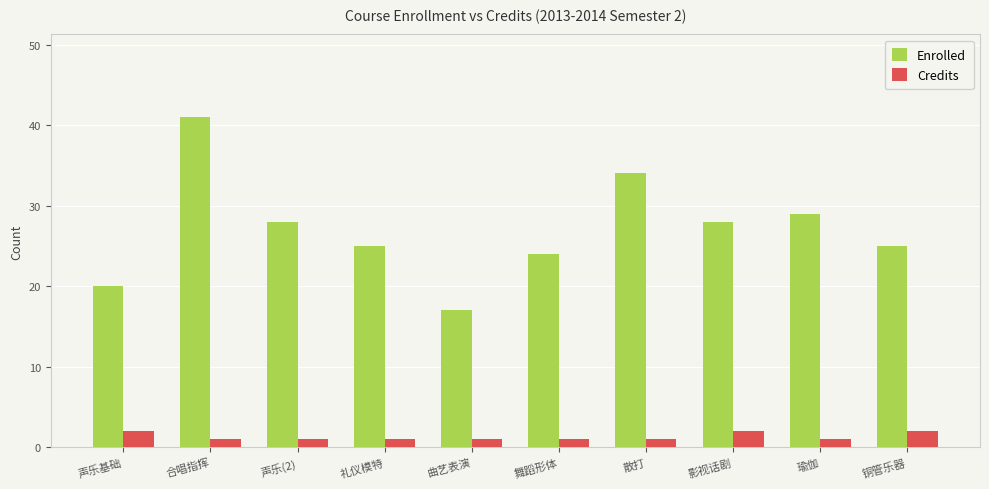

What position from the right is 舞蹈形体?

5